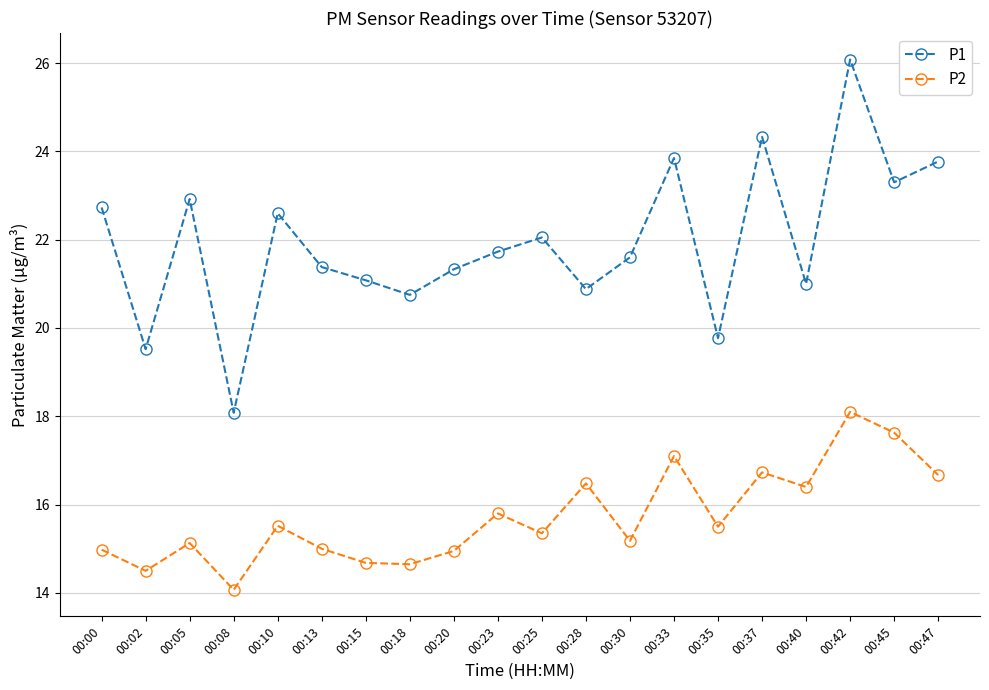

What is the value of the P2 point at the 3rd from the left?

15.1